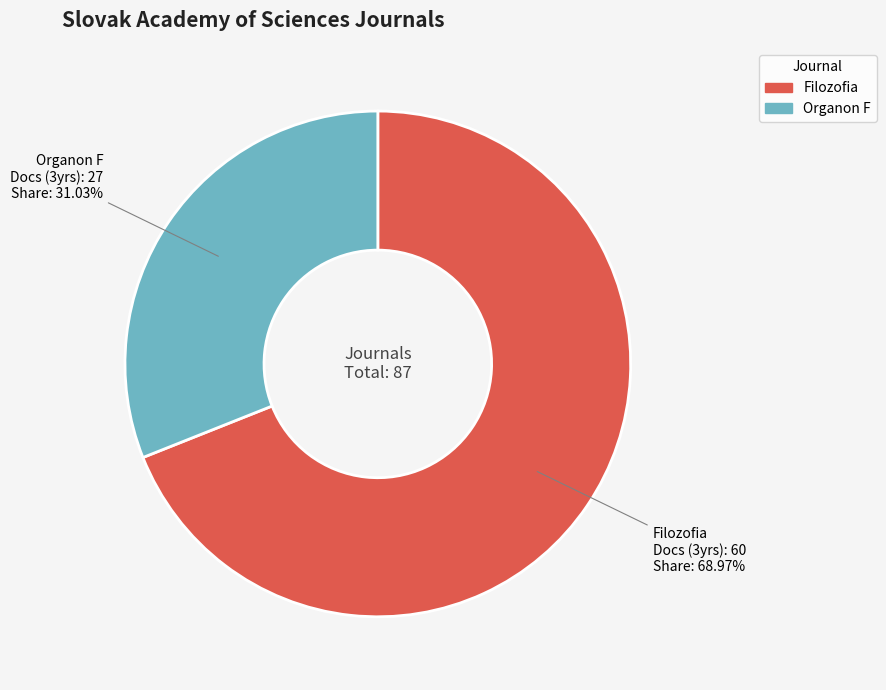

True or false: Filozofia accounts for 69% of the total.

True